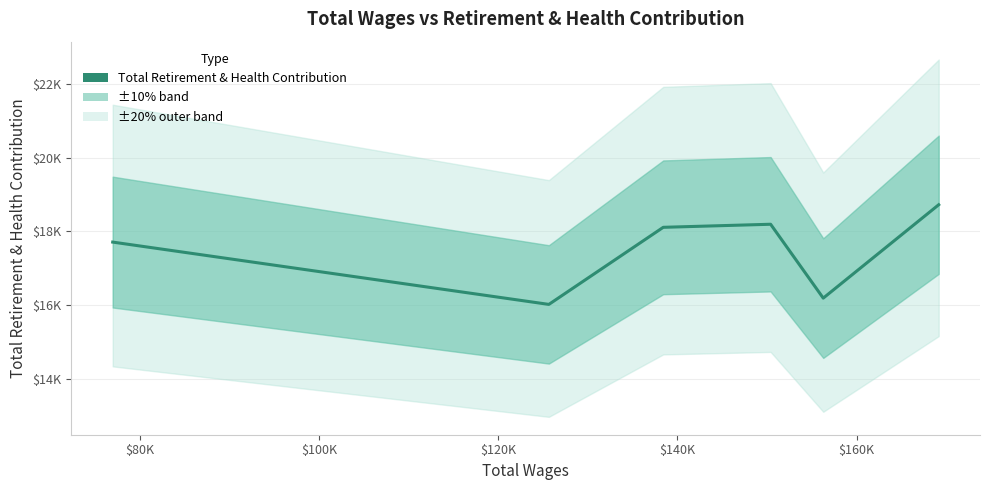

How many lines are shown in the chart?

1